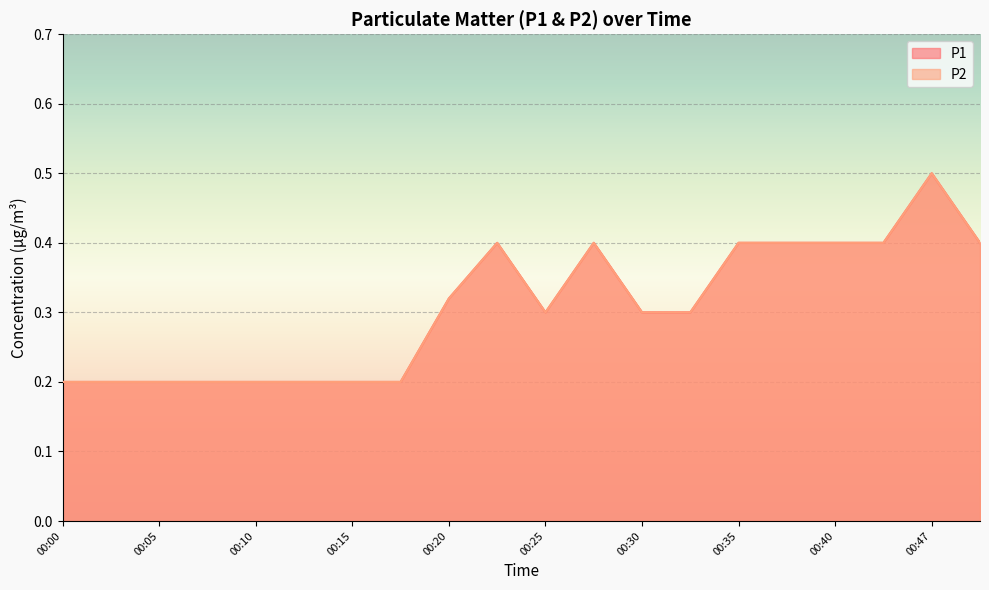

Which series has the largest range (max minus min)?

P1